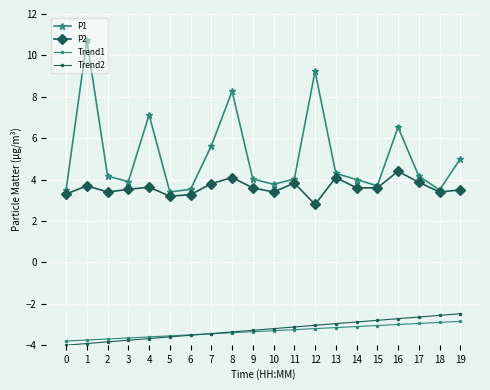

How many data points does each series have?

20